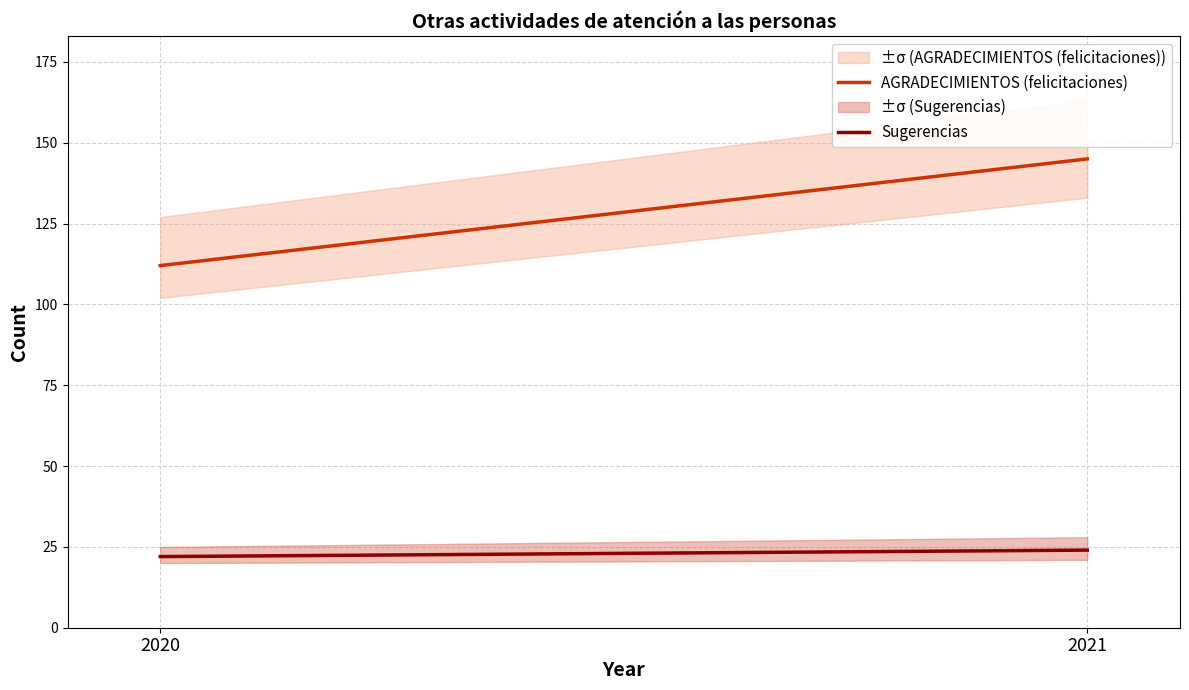

What is the value of the Sugerencias point at the 1st from the left?

22